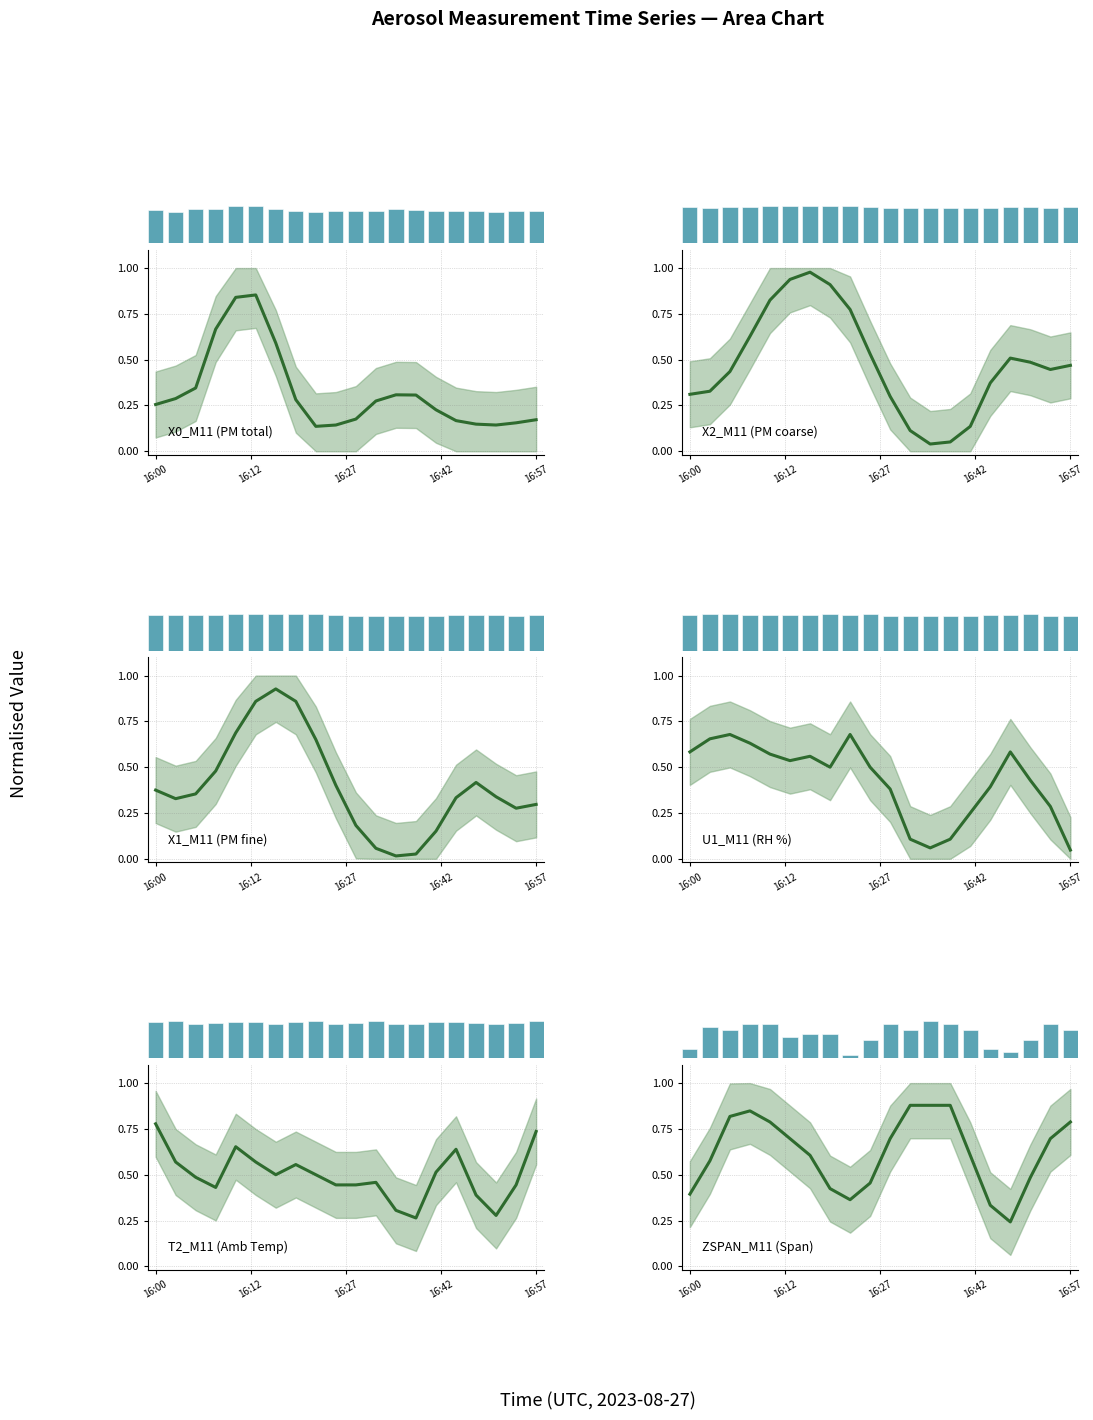

At which category does the chart reach its peak across all series?

16:15